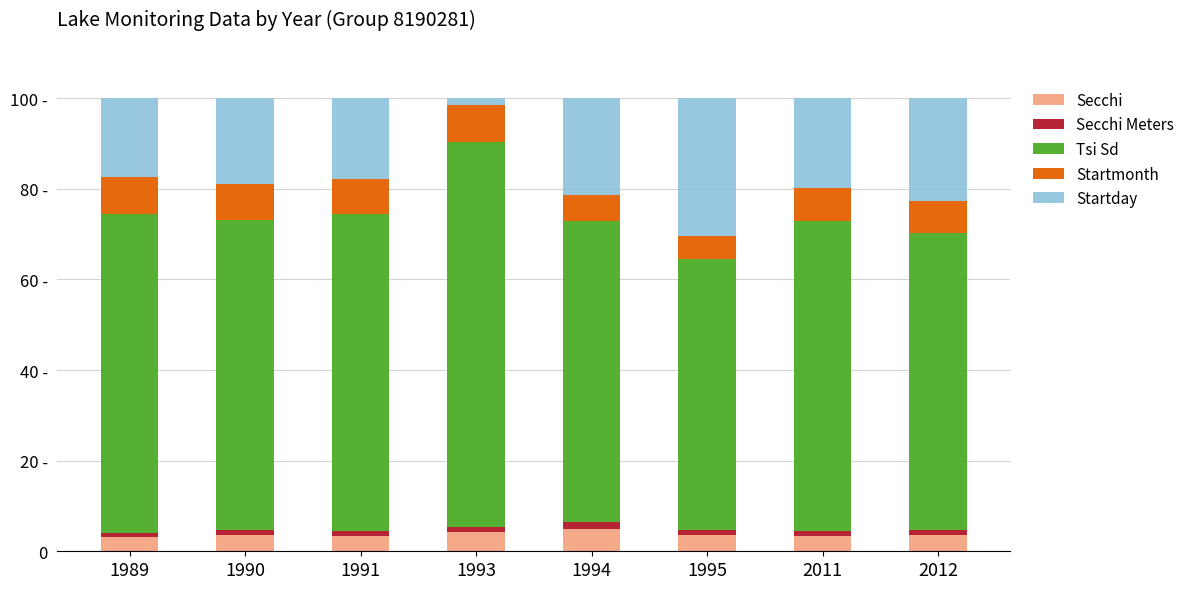

Are the bars horizontal?

No